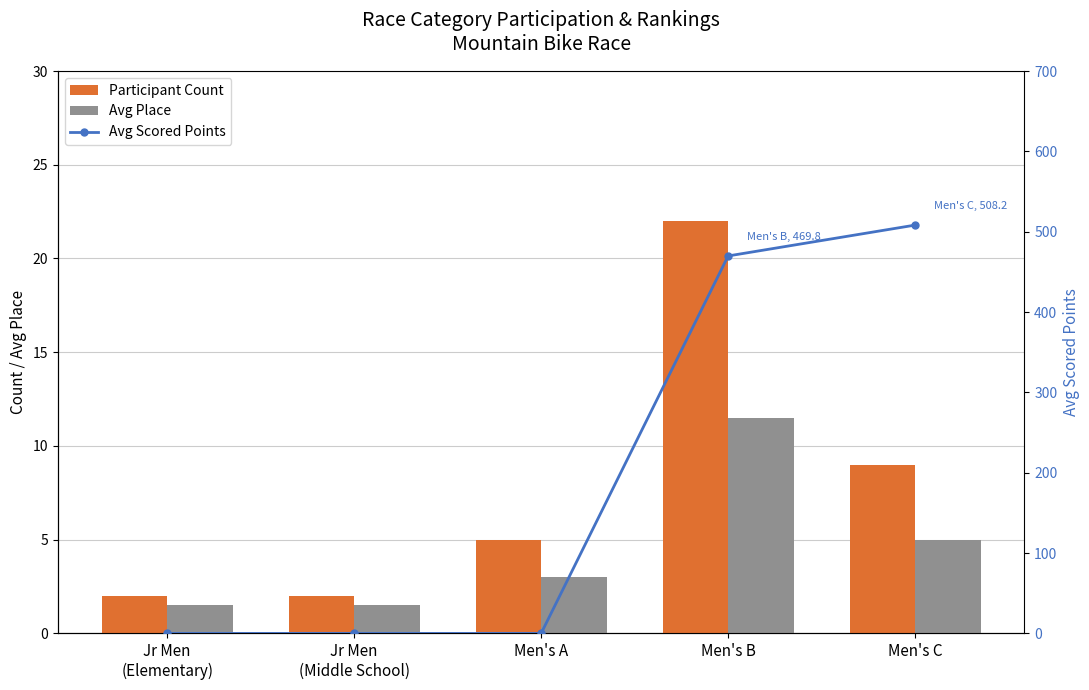

What is the difference between the maximum and second lowest values in the Avg Place series?

10.0